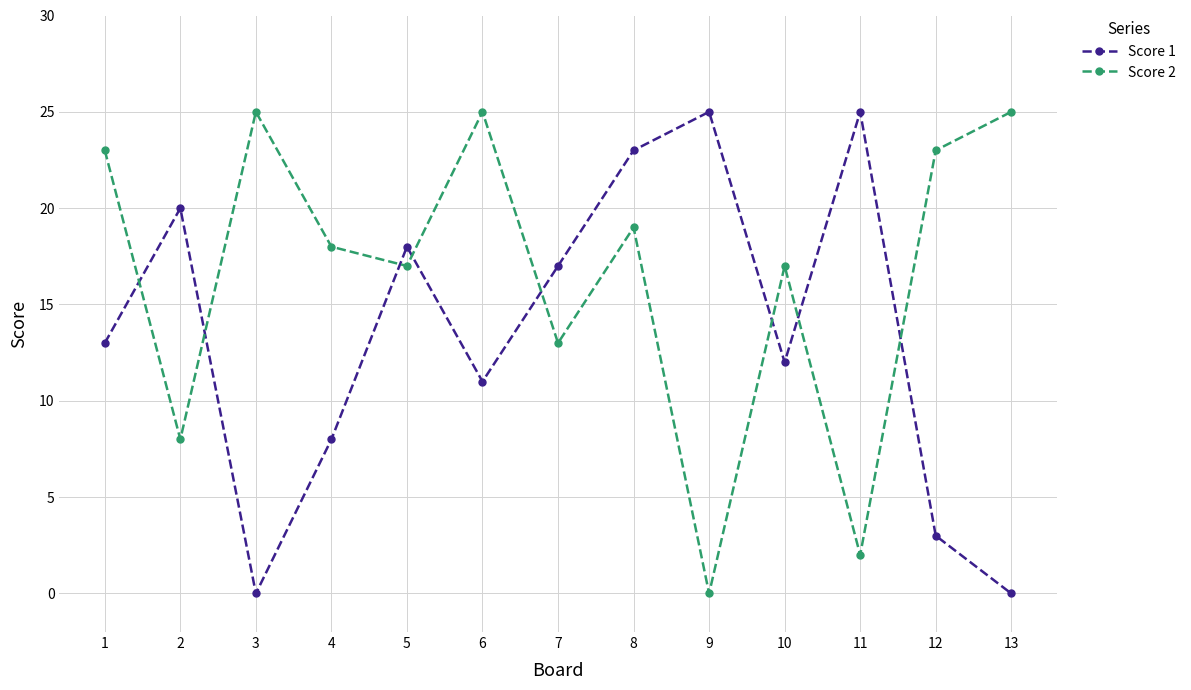

At which label does Score 2 first exceed 18?

1